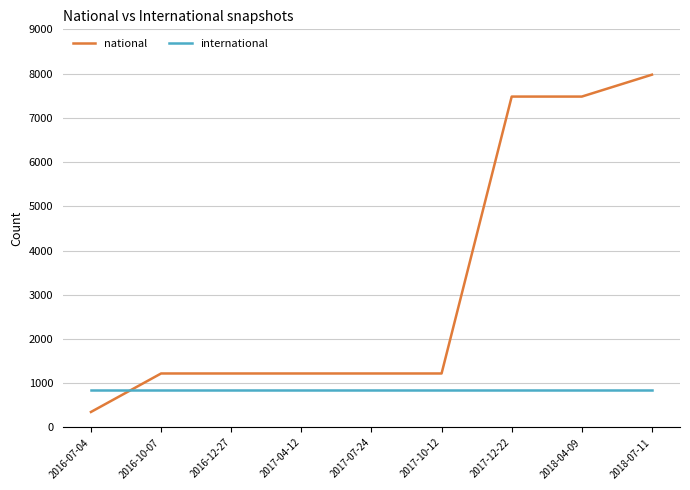

Is it true that national equals 7975 at 2018-07-11?

True